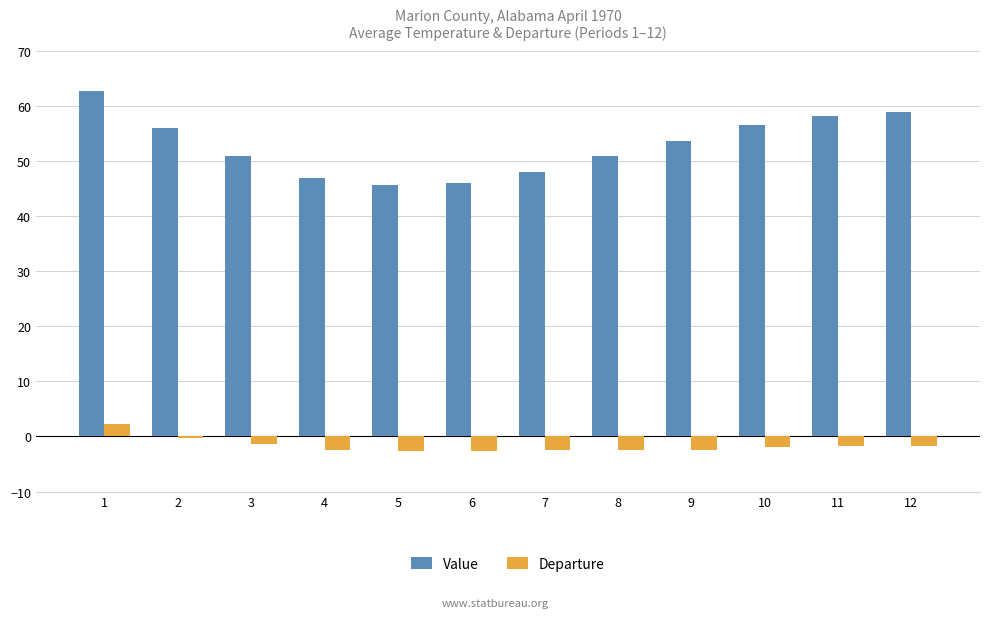

List the series in order of their peak value, highest first.

Value, Departure